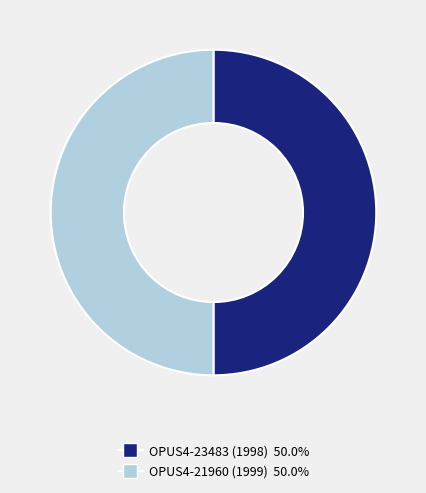

What is the ratio of the value at OPUS4-23483 (1998) to the value at OPUS4-21960 (1999)?

1.0